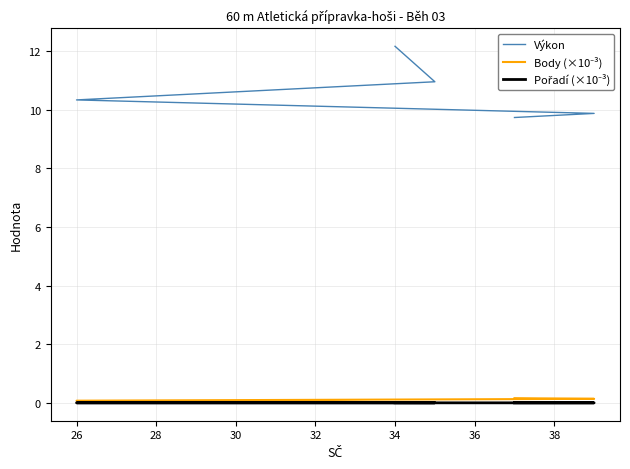

What is the lowest value of the Výkon series?

9.7